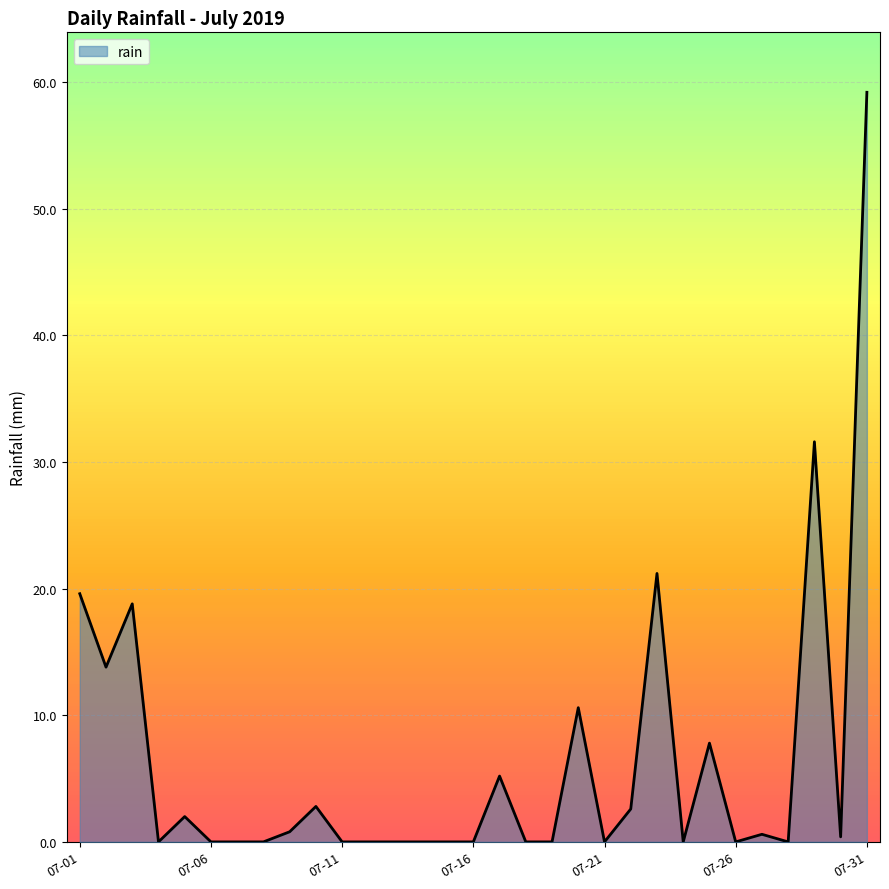

What is the greatest value displayed?

59.2